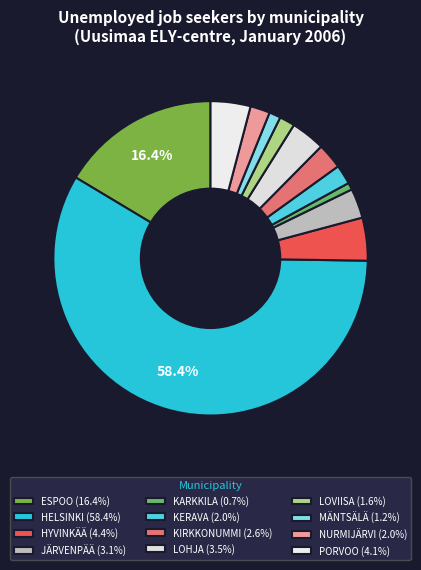

Do KIRKKONUMMI and HELSINKI together represent more than half of the pie?

Yes